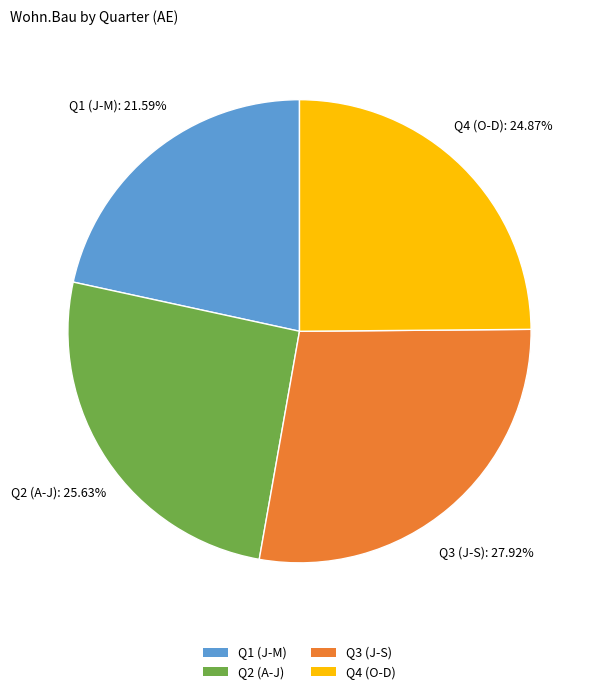

Does any single category account for the majority?

No